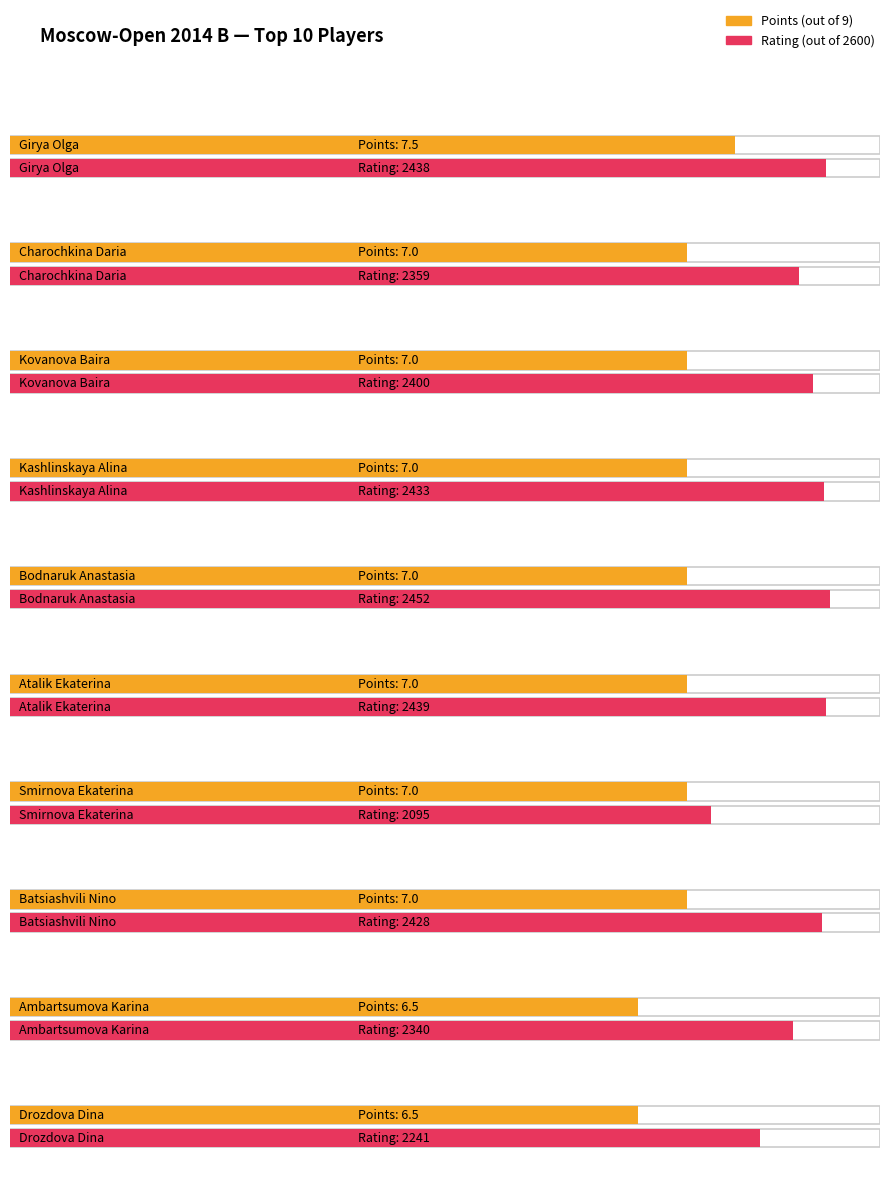

Which has a higher value, Kashlinskaya Alina or Batsiashvili Nino?

Kashlinskaya Alina